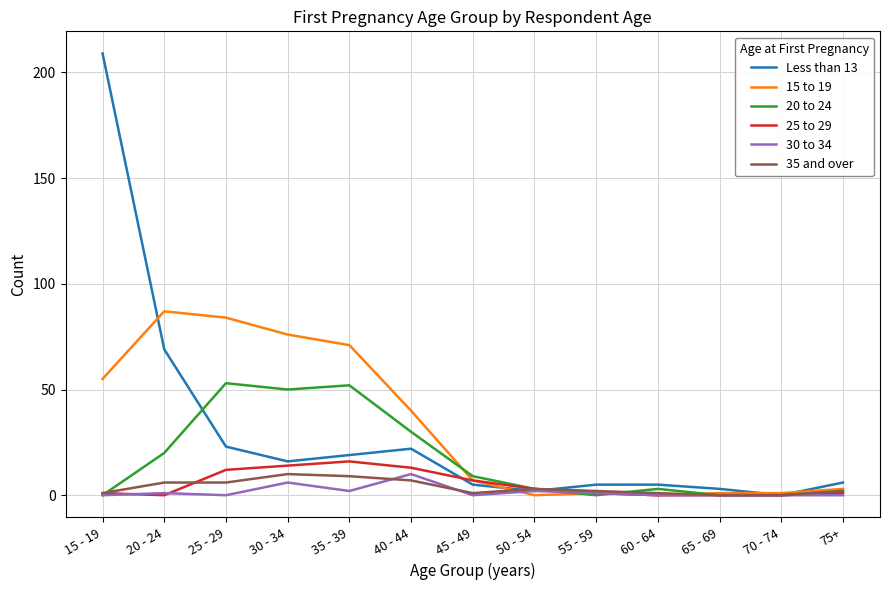

What is the difference between the second highest and minimum values in the 25 to 29 series?

14